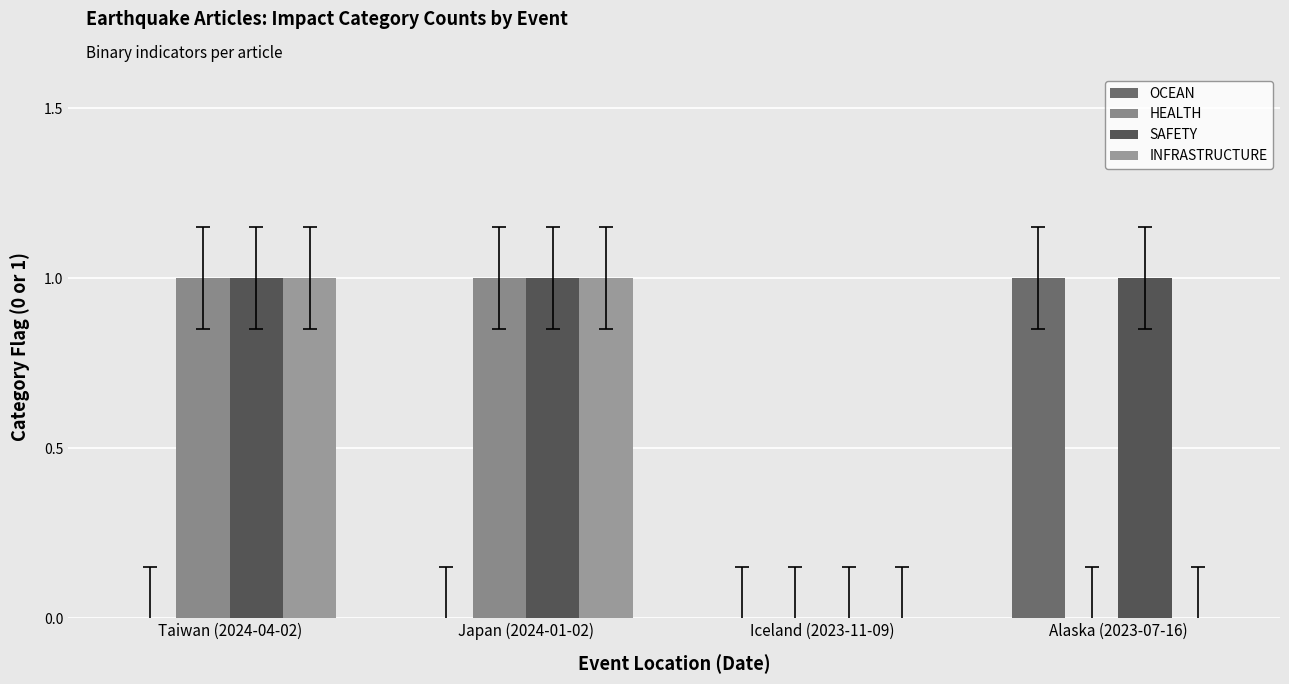

Are the bars horizontal?

No